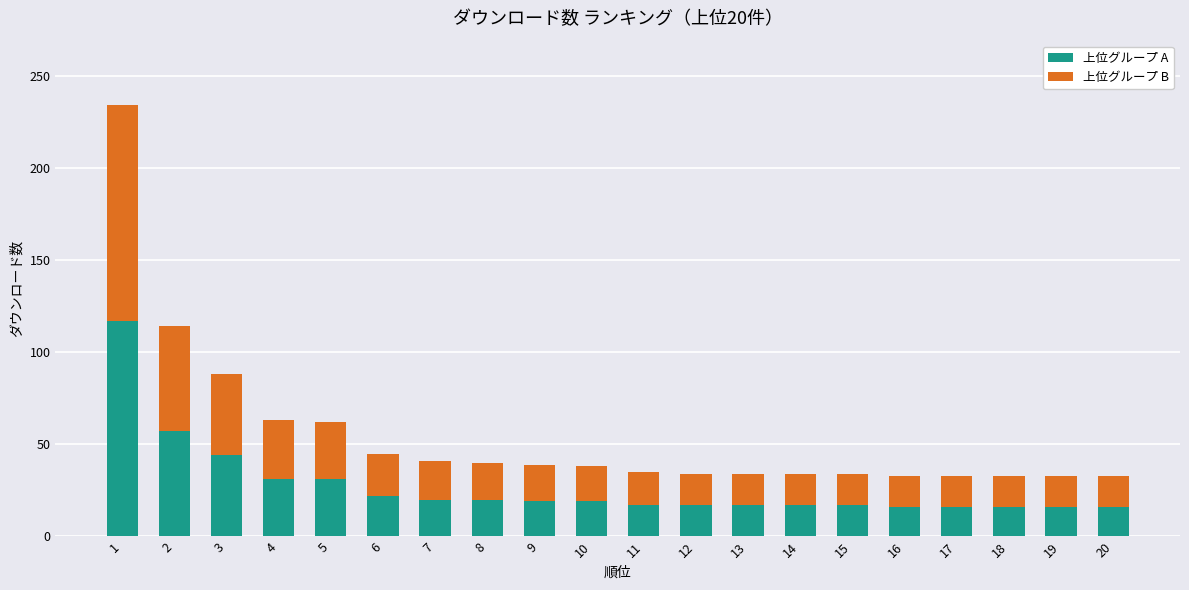

What are all the series names shown in the legend?

上位グループ A, 上位グループ B